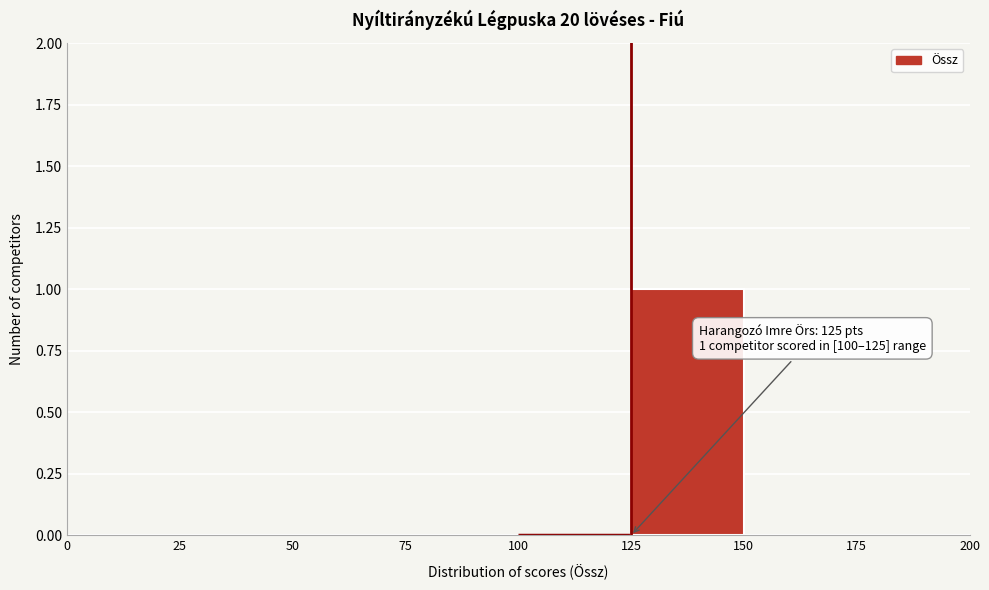

Which range on the x-axis has the tallest bar?

125 to 150